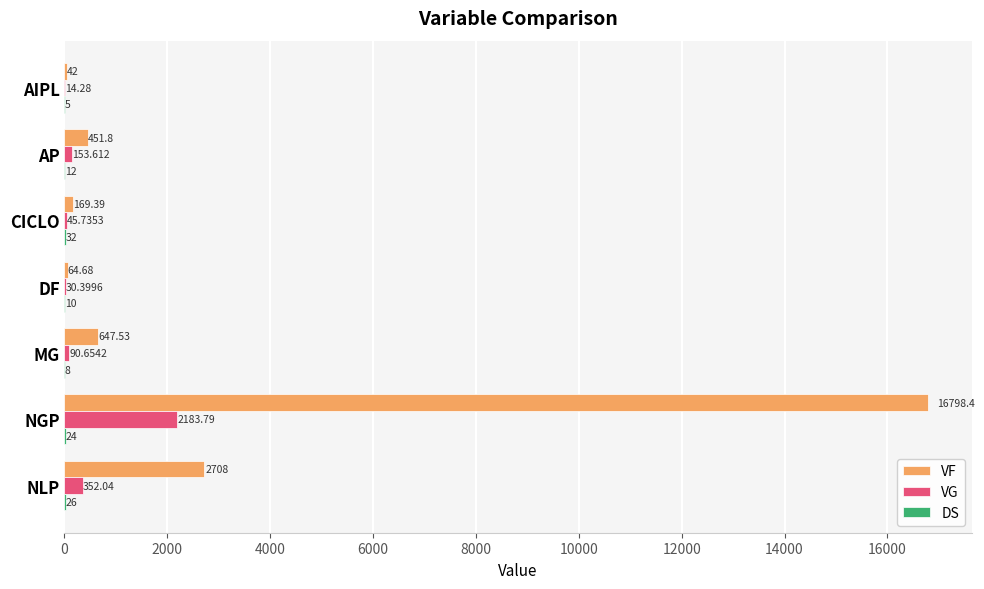

Where is VG nearest to the value 1099?

NLP